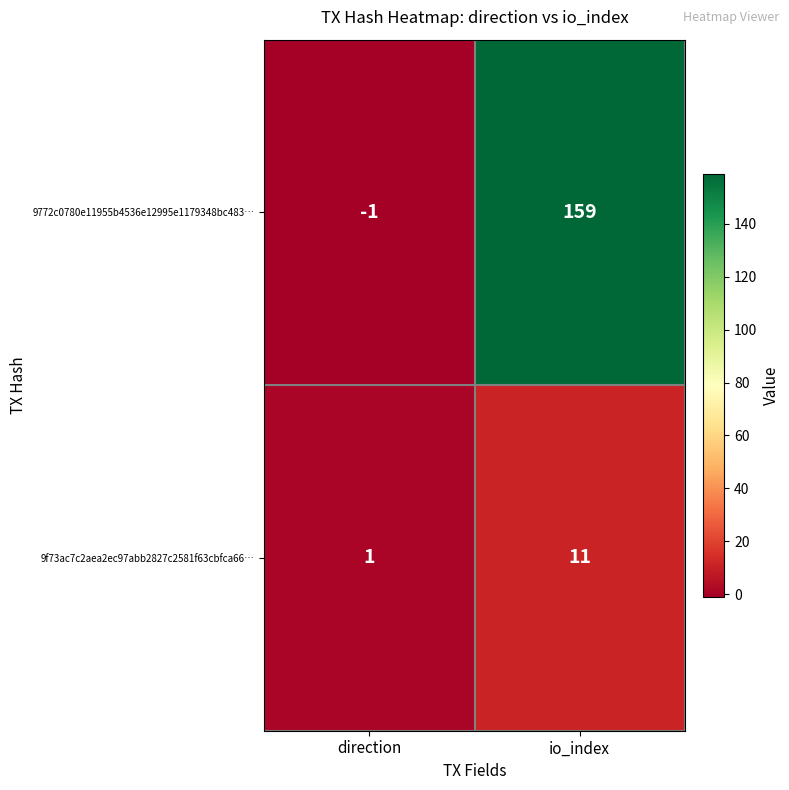

At which category is the sum across all series the highest?

io_index